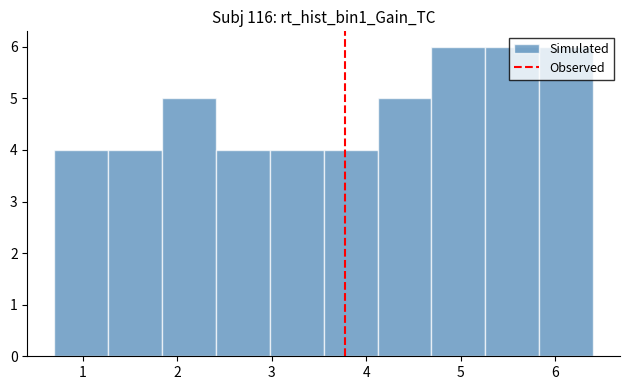

Reading left to right, transcribe this chart: for each bar, give the range it covers on the x-axis and its height. Neither the bar edges nor the heights are printed on the chart, so give them approximately, as read against the axes.

0.70 to 1.27: 4
1.27 to 1.84: 4
1.84 to 2.41: 5
2.41 to 2.98: 4
2.98 to 3.55: 4
3.55 to 4.12: 4
4.12 to 4.69: 5
4.69 to 5.26: 6
5.26 to 5.83: 6
5.83 to 6.40: 6